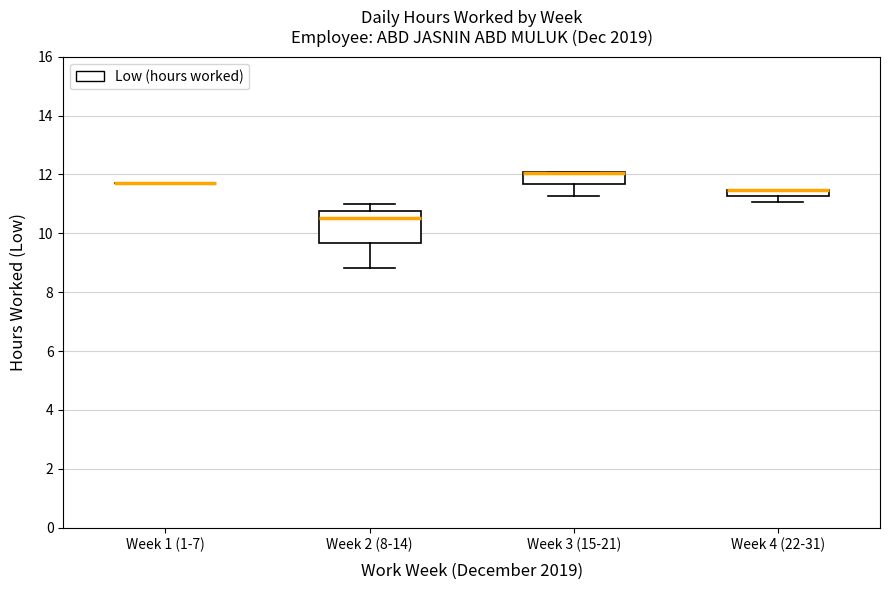

Where does the median line of the box for Week 2 (8-14) sit on the y-axis? The values are not printed on the chart, so give them approximately, as read against the axis.

10.6